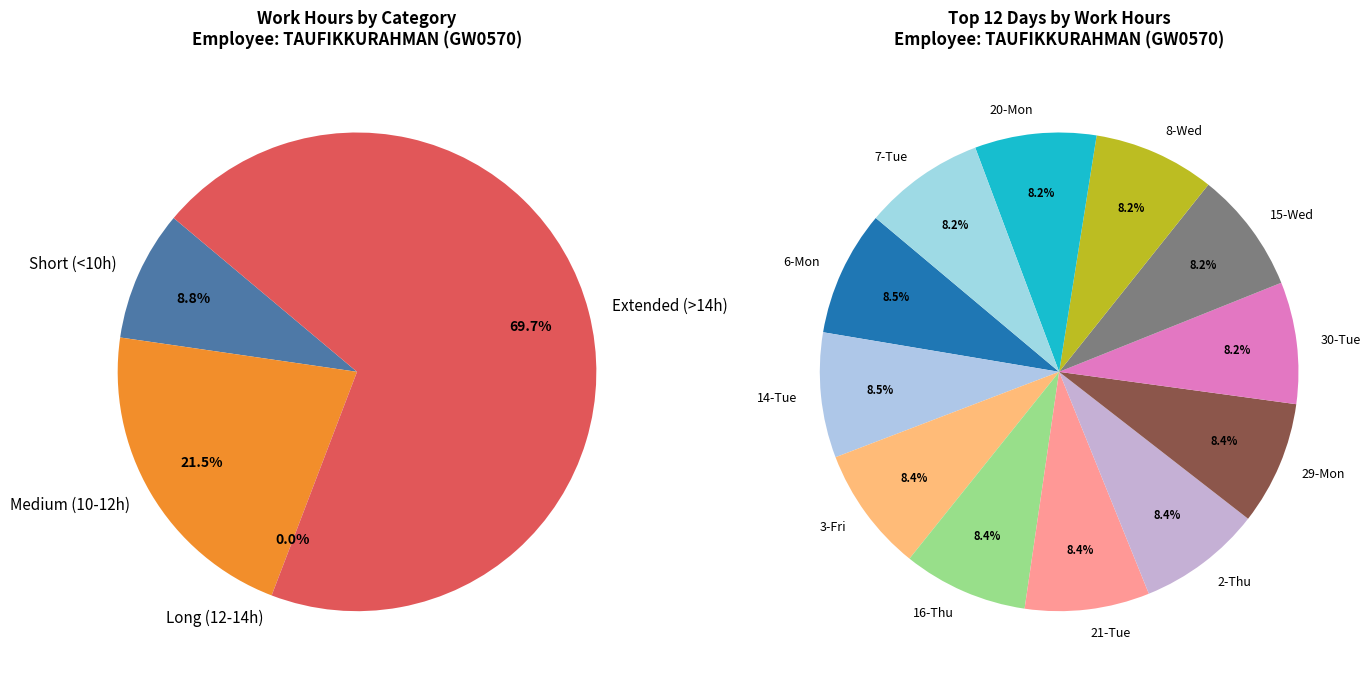

Does 5-Sun account for over 50% of the chart?

No